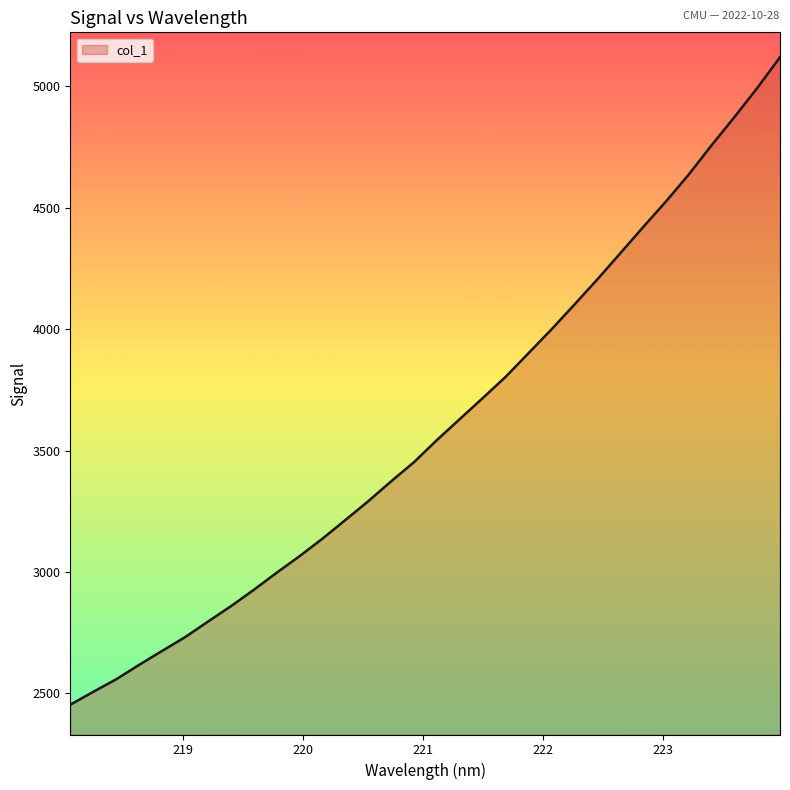

What is the difference between the maximum and minimum values?

2667.1